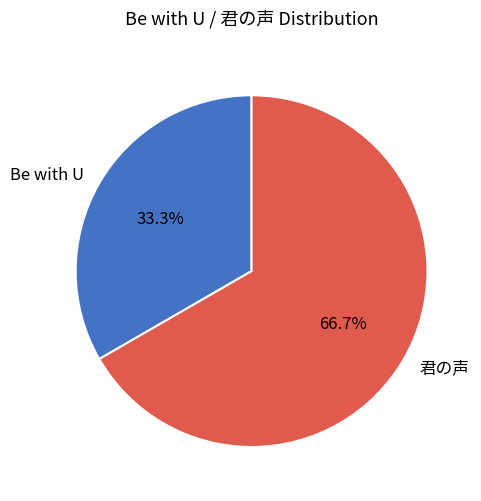

What portion of the pie excludes 君の声?

33.3%